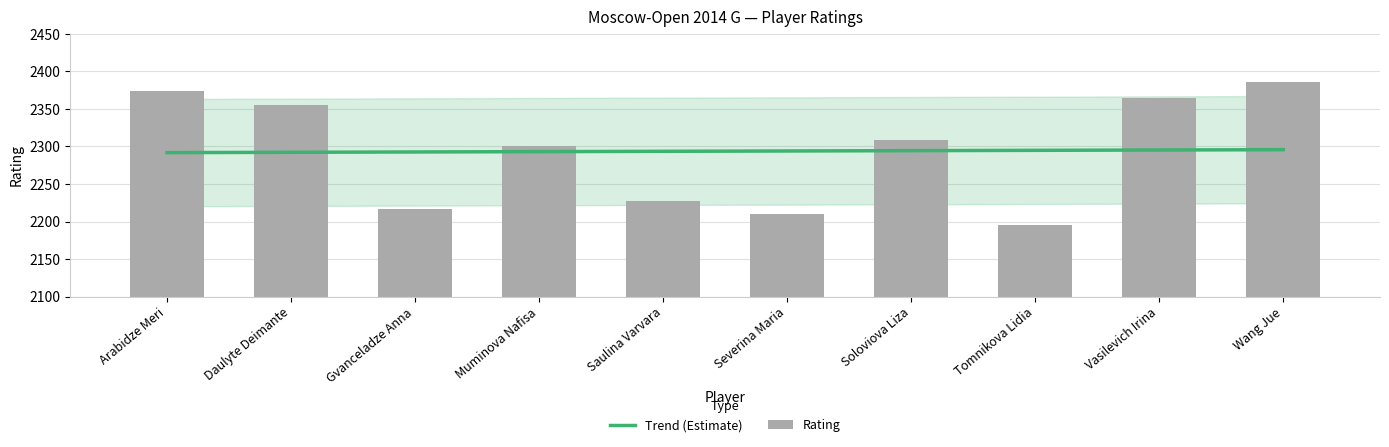

Rank the categories by value from highest to lowest.

Wang Jue, Arabidze Meri, Vasilevich Irina, Daulyte Deimante, Soloviova Liza, Muminova Nafisa, Saulina Varvara, Gvanceladze Anna, Severina Maria, Tomnikova Lidia